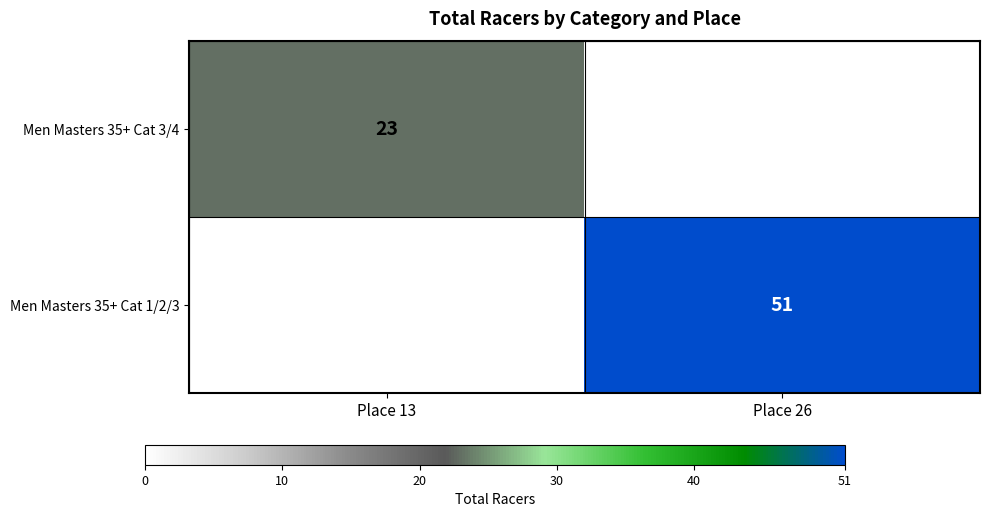

Is it true that Men Masters 35+ Cat 1/2/3 equals 25 at Place 26?

False